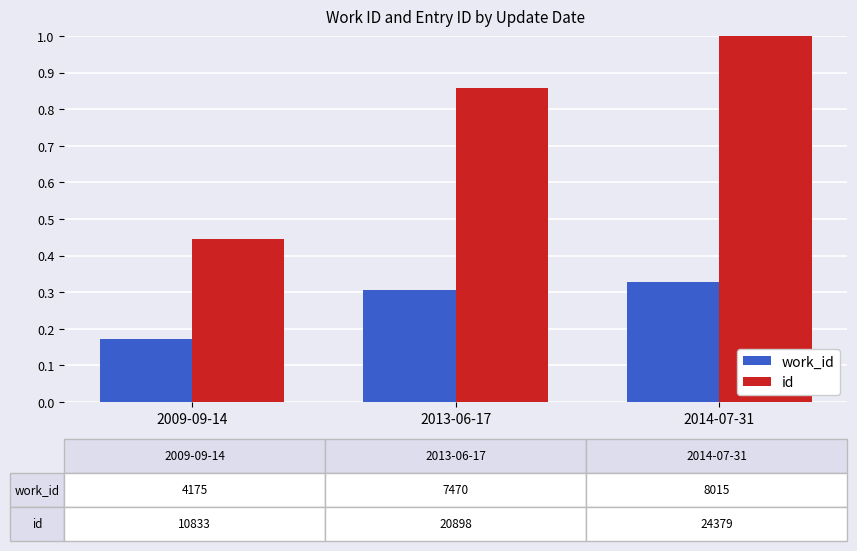

What position from the left is 2009-09-14?

1